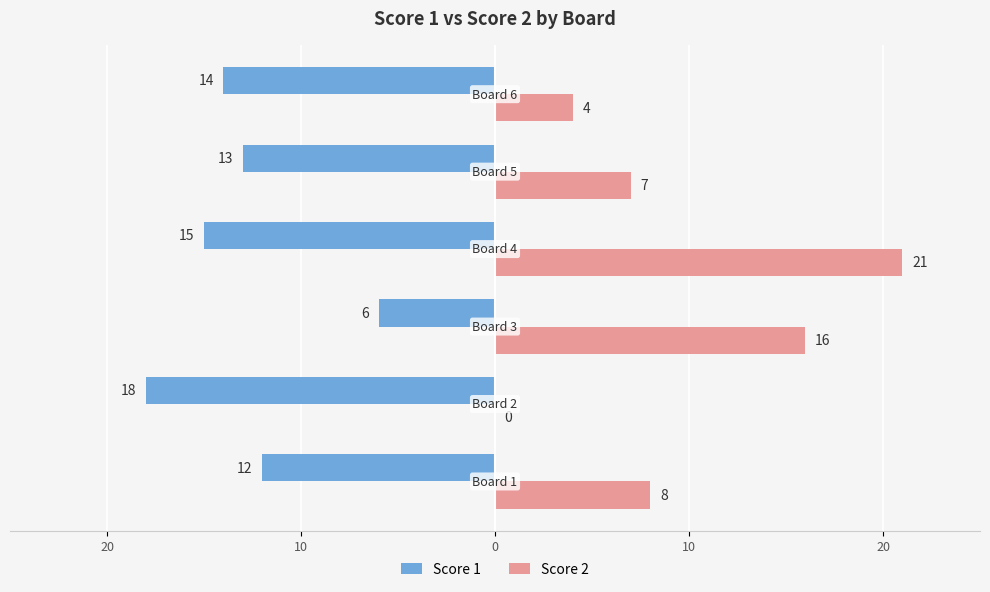

What are all the series names shown in the legend?

Score 1, Score 2